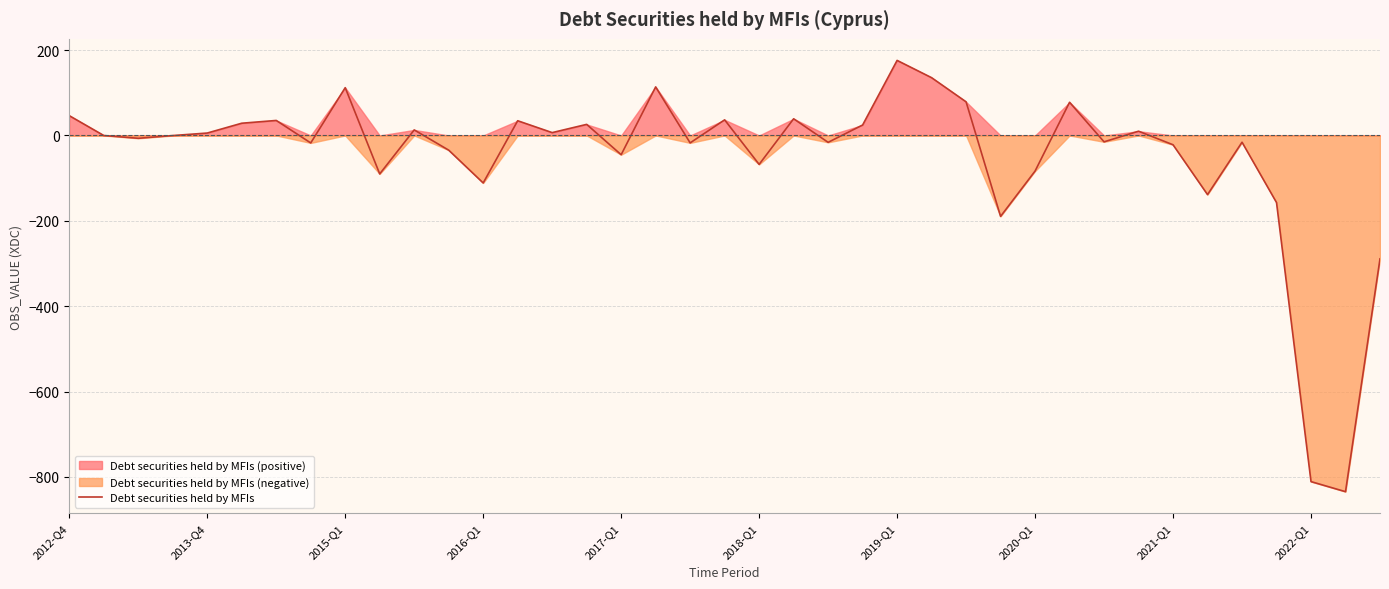

At which label does the data first exceed 0?

2012-Q4